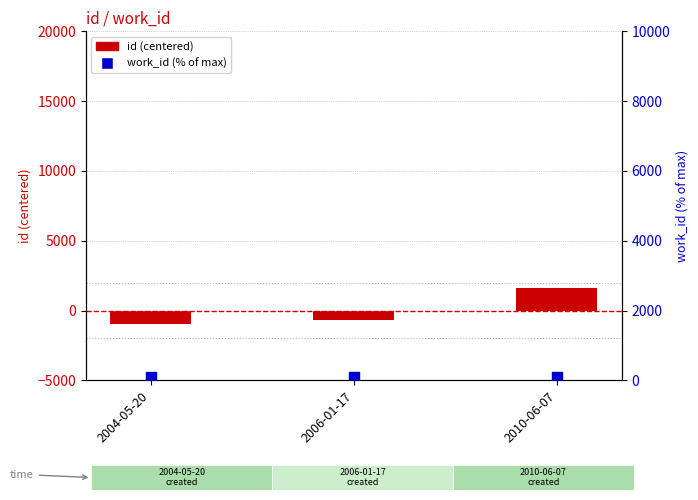

Is the value of id (centered) at 2004-05-20 greater than the value of work_id (% of max) at 2010-06-07?

No